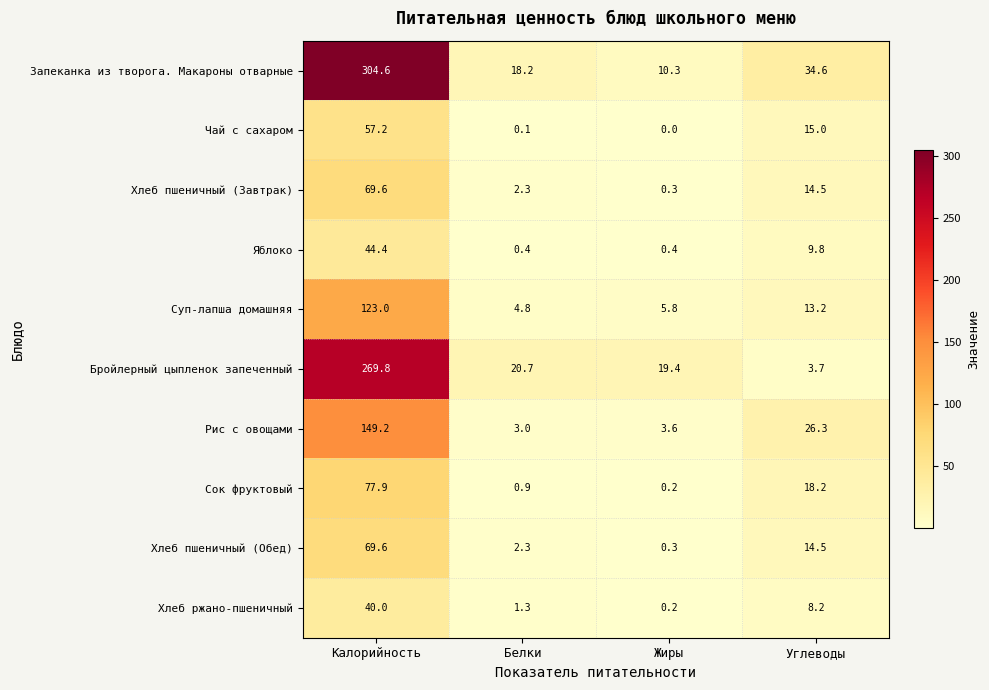

What value does the Хлеб пшеничный (Завтрак) series have at Углеводы?

14.5